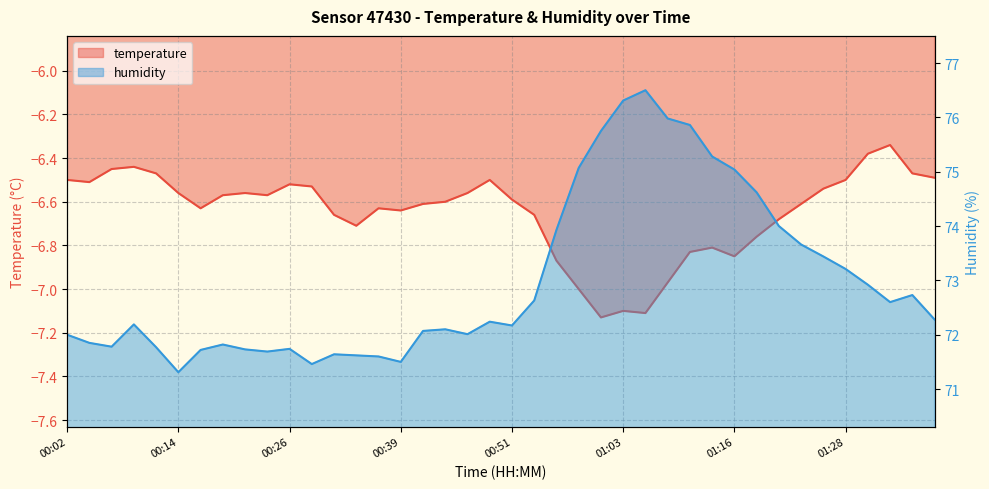

List the series in order of their overall mean, lowest first.

temperature, humidity